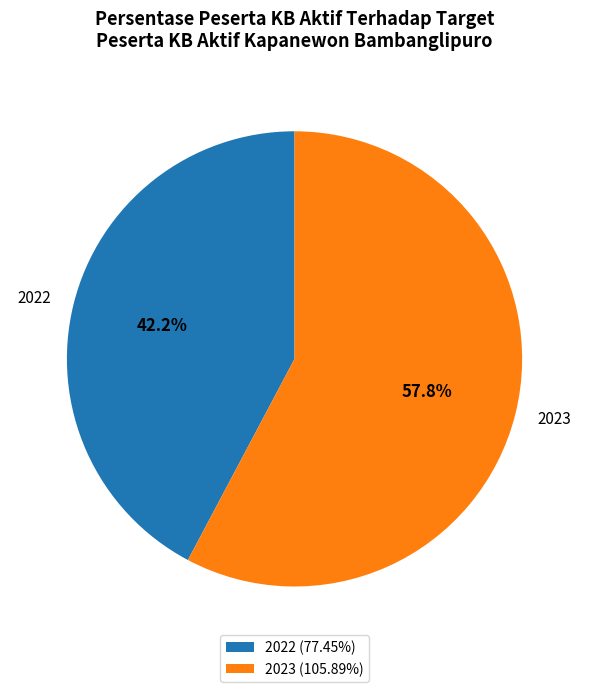

To the nearest percent, what is the difference between the 2022 and 2023 slice percentages?

16%